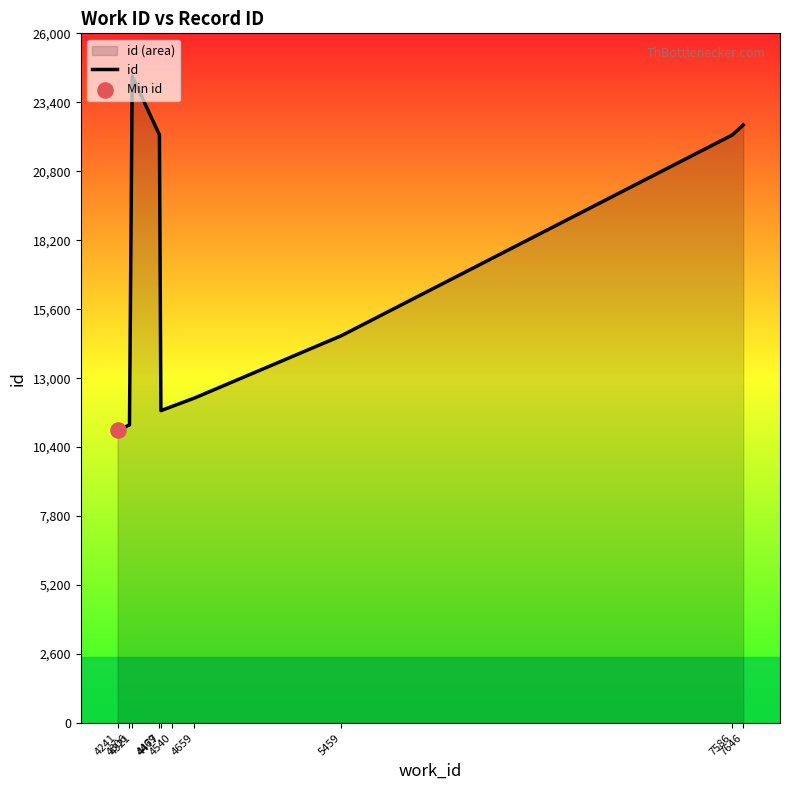

Approximately how many times larger is the value at 4306 compared to 4469?

0.5